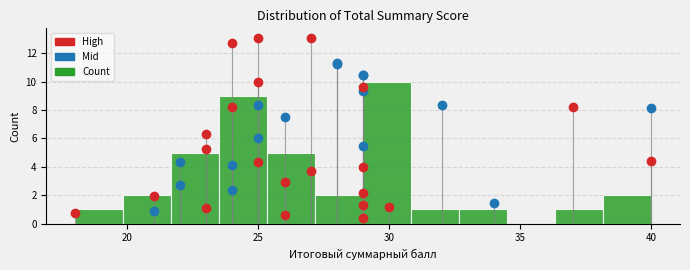

Around what value on the x-axis is the tallest bar? Give the approximate position of its centre, as read against the axis.

30.0